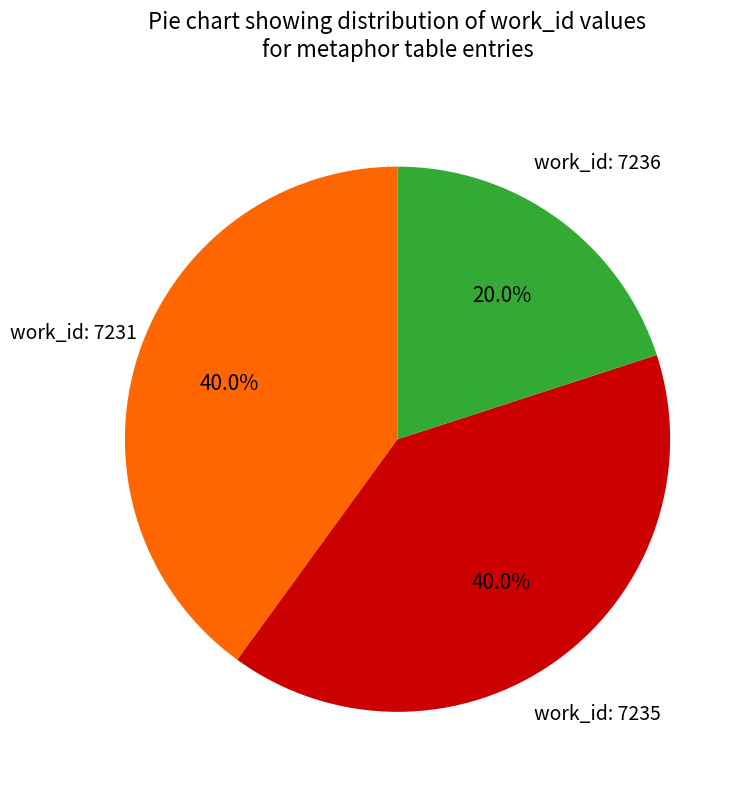

Is there any slice that represents more than half of the pie?

No